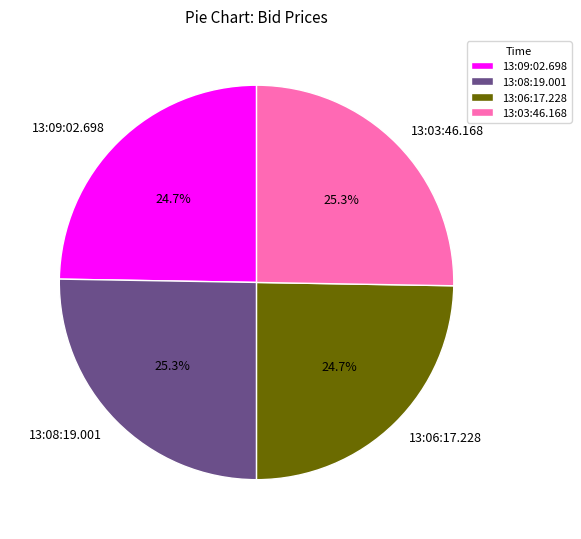

Count the number of slices in the pie.

4